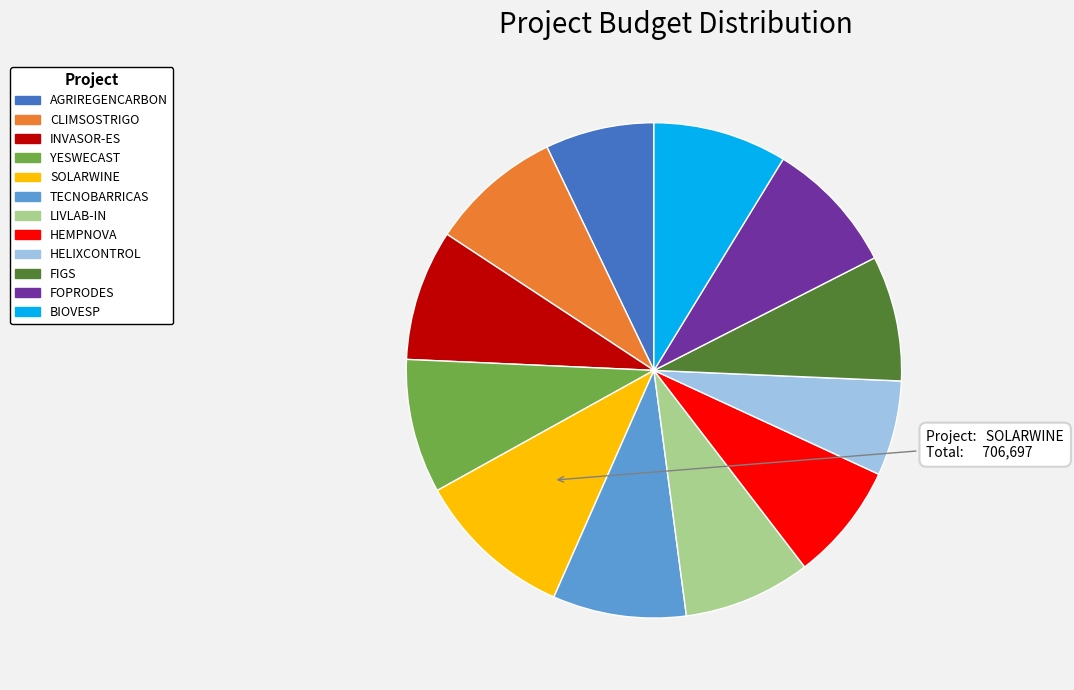

Which slice is the largest?

SOLARWINE